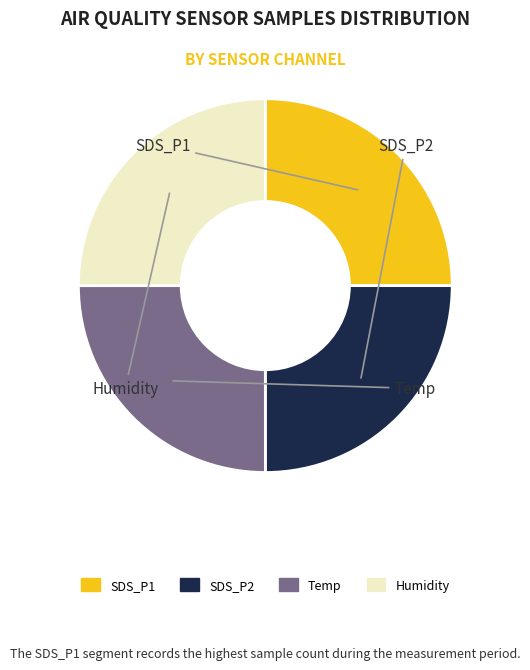

Is there a majority slice in this chart?

No